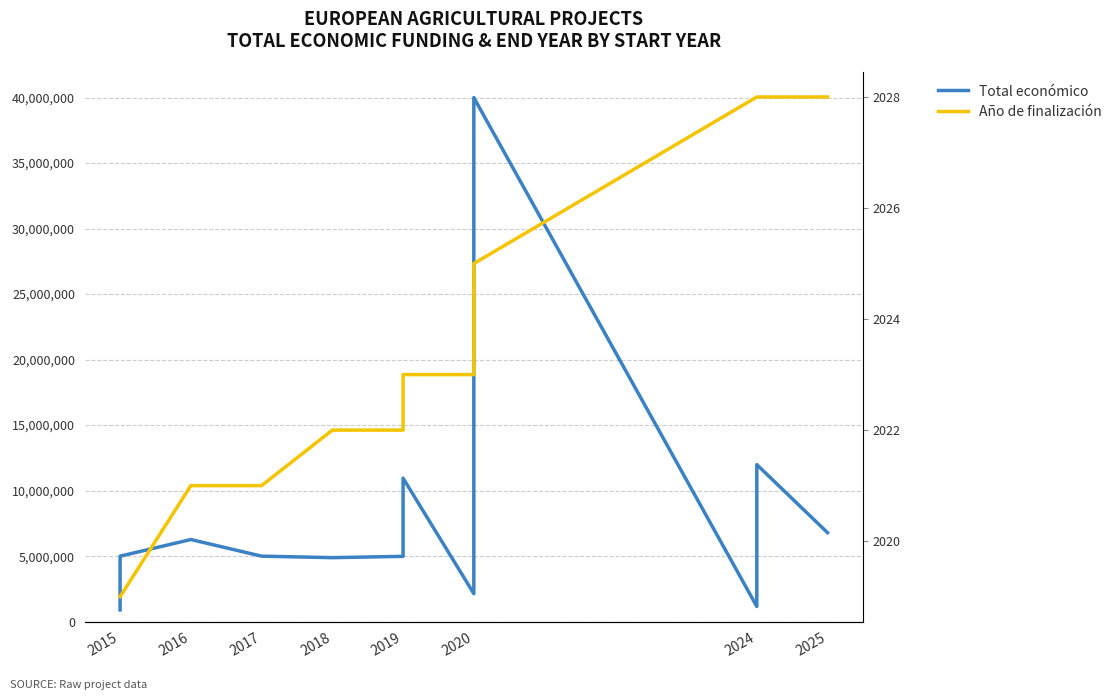

At how many categories does at least one series exceed 15994157?

1